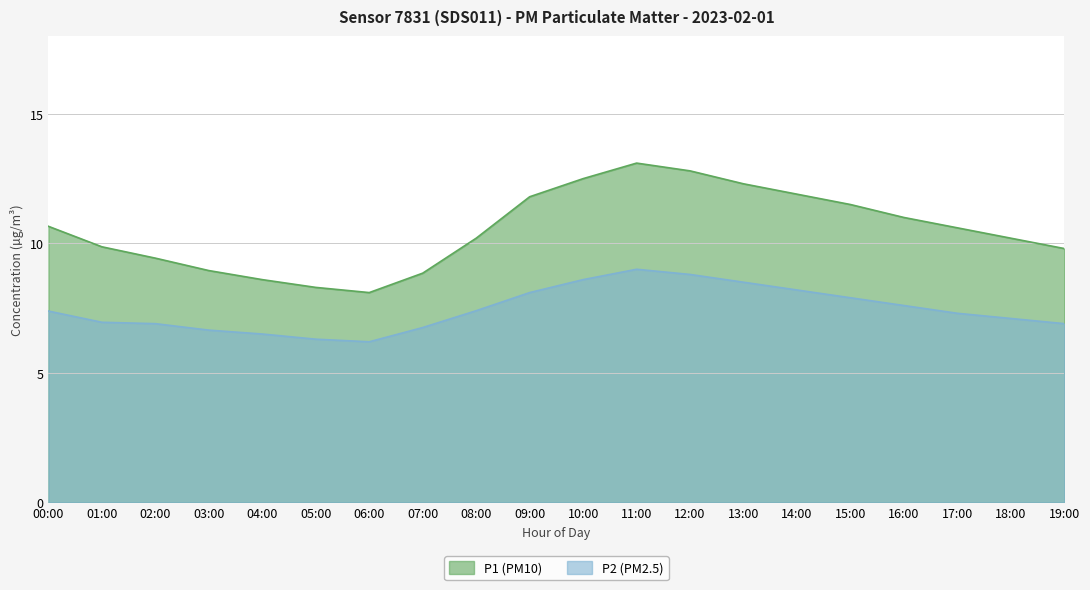

Which series has the largest total across all categories?

P1 (PM10)